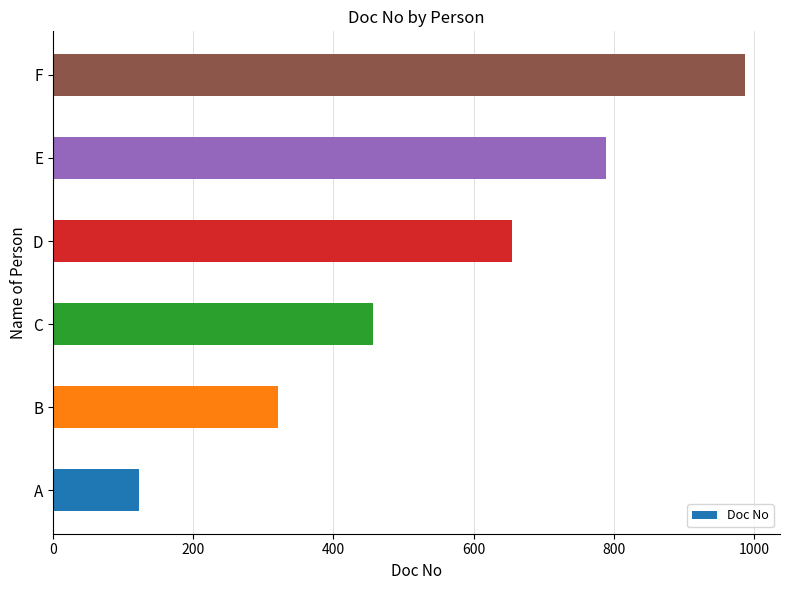

List the labels in order of value, smallest first.

A, B, C, D, E, F